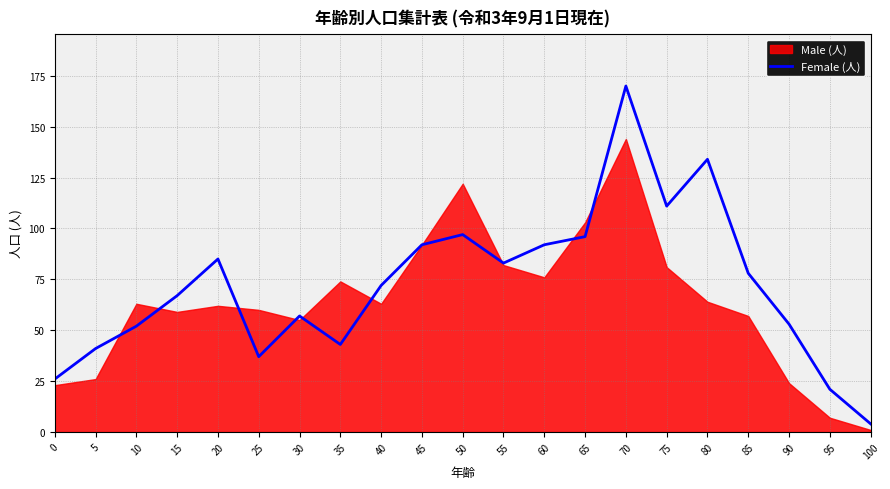

What is the difference between the maximum and minimum values?

166